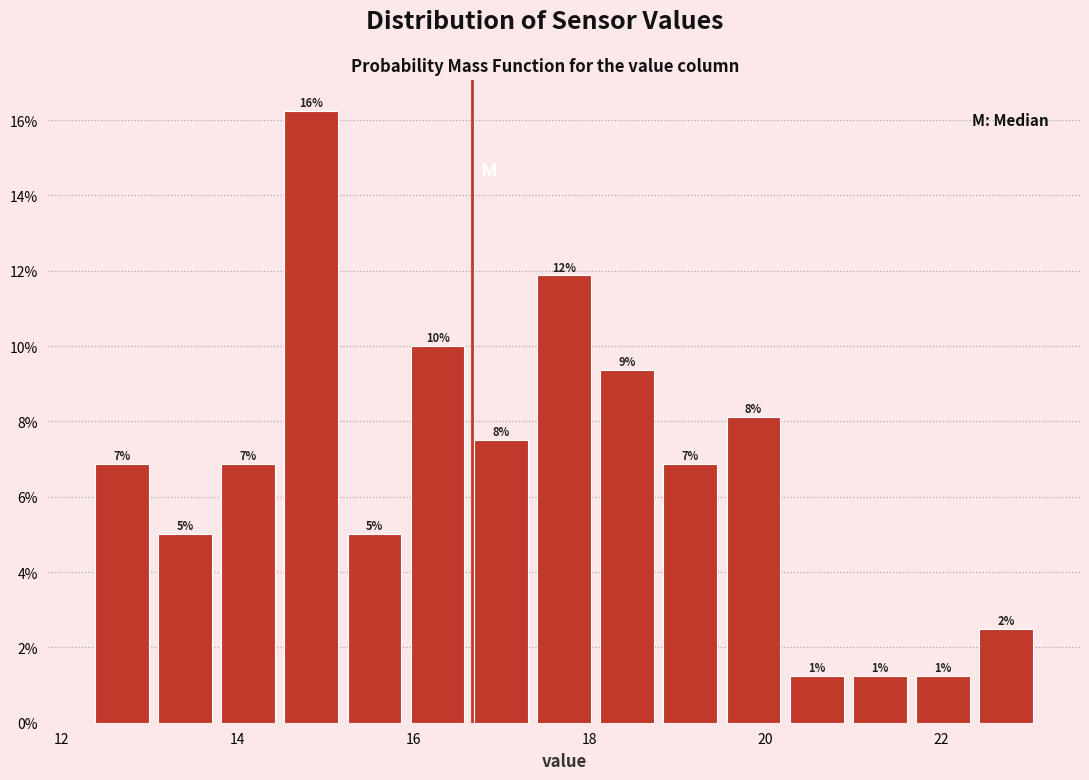

Read against the x-axis, roughly where is the centre of the tallest bar?

14.8